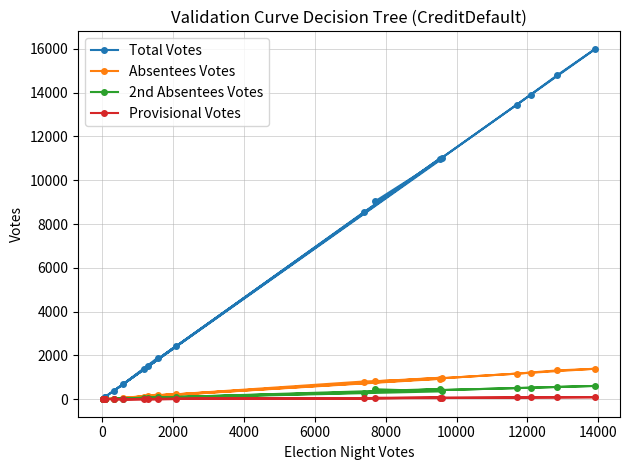

What is the lowest value of the Absentees Votes series?

2